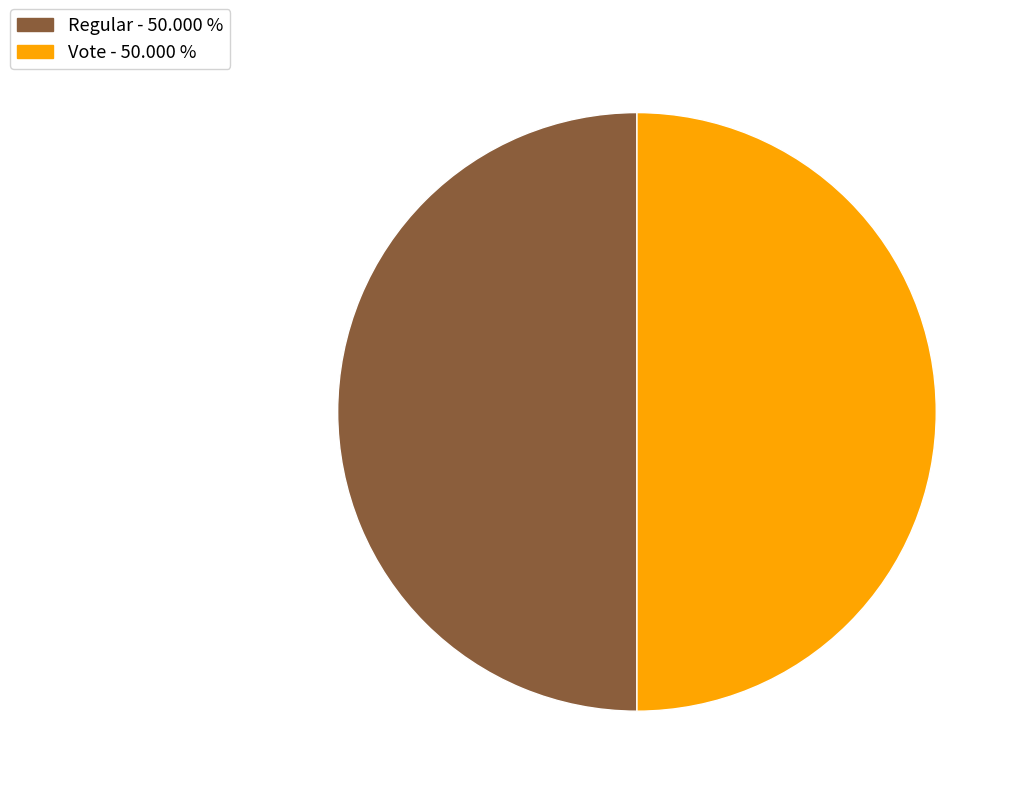

Combined, do Regular and Vote account for over 50%?

Yes